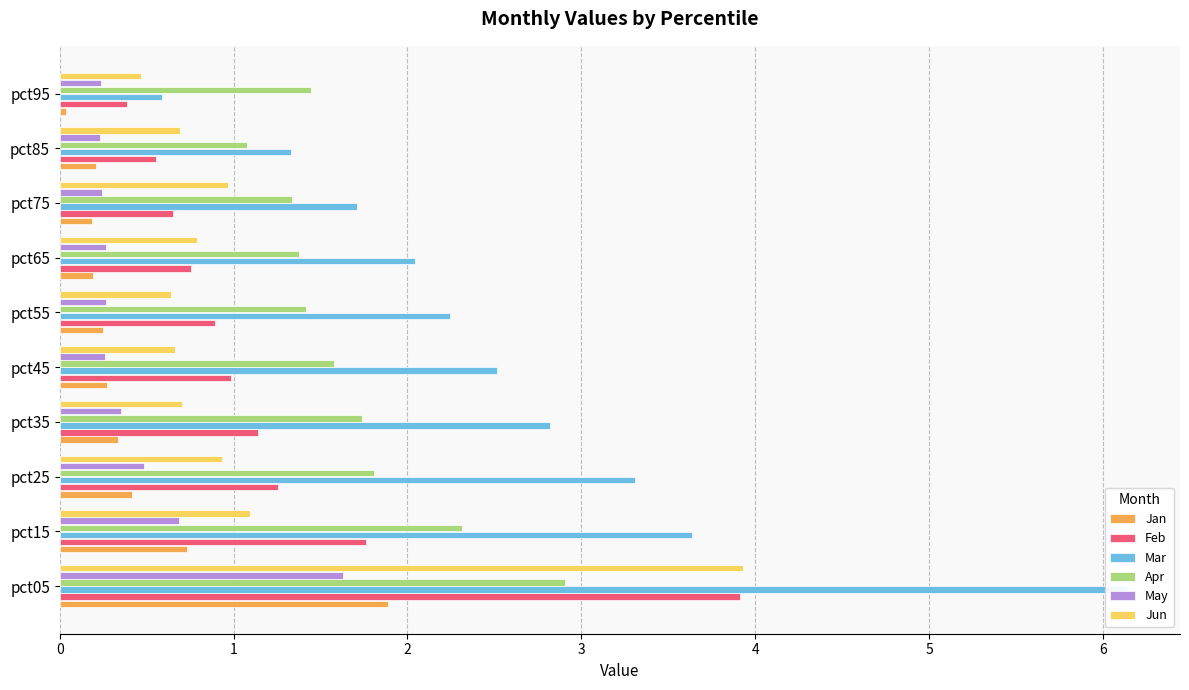

At how many categories does at least one series exceed 1?

10